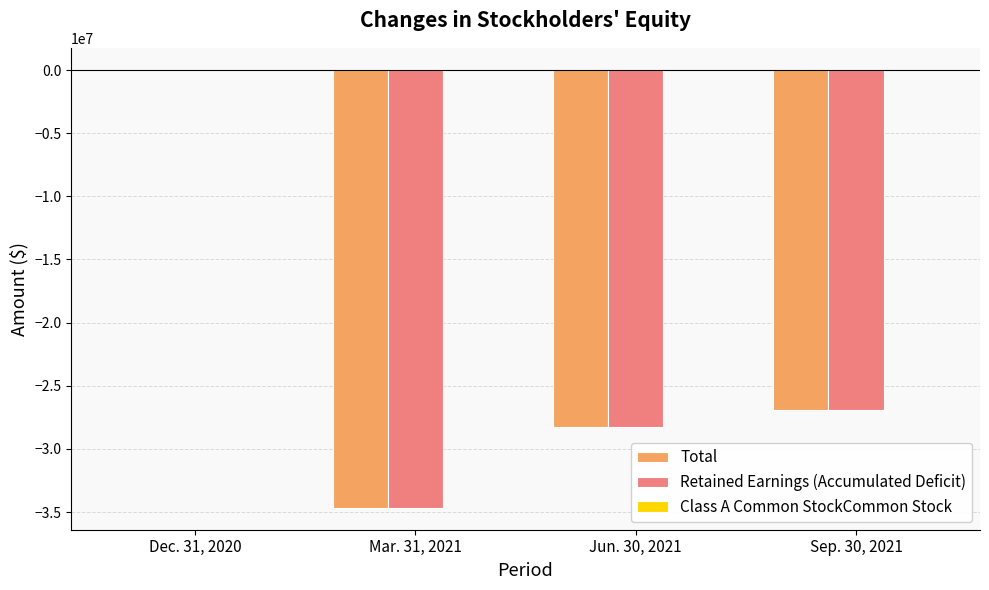

What is the average value of the Total series?

-22447487